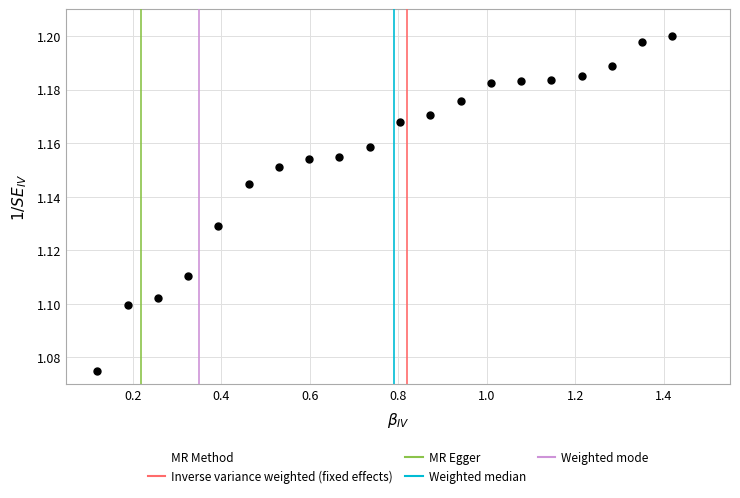

What is the range of X values (max minus min)?

1.3